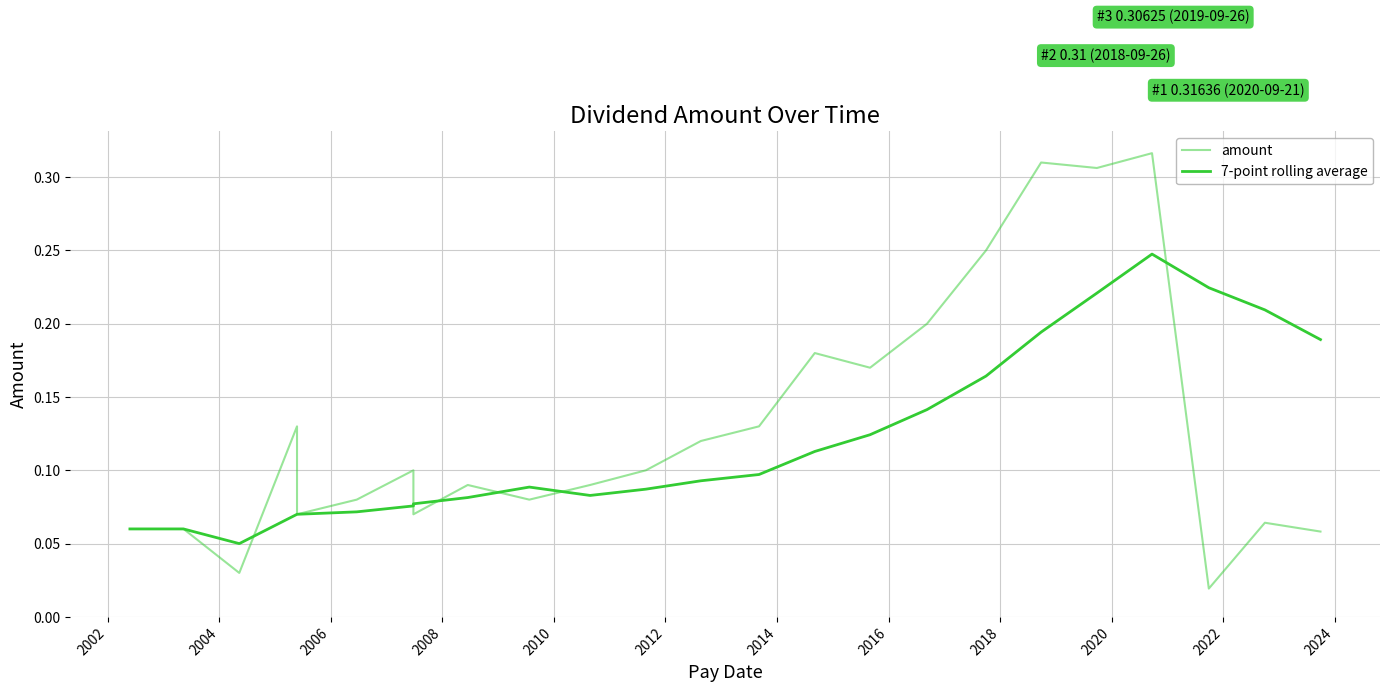

What is the average value of the amount series?

0.1